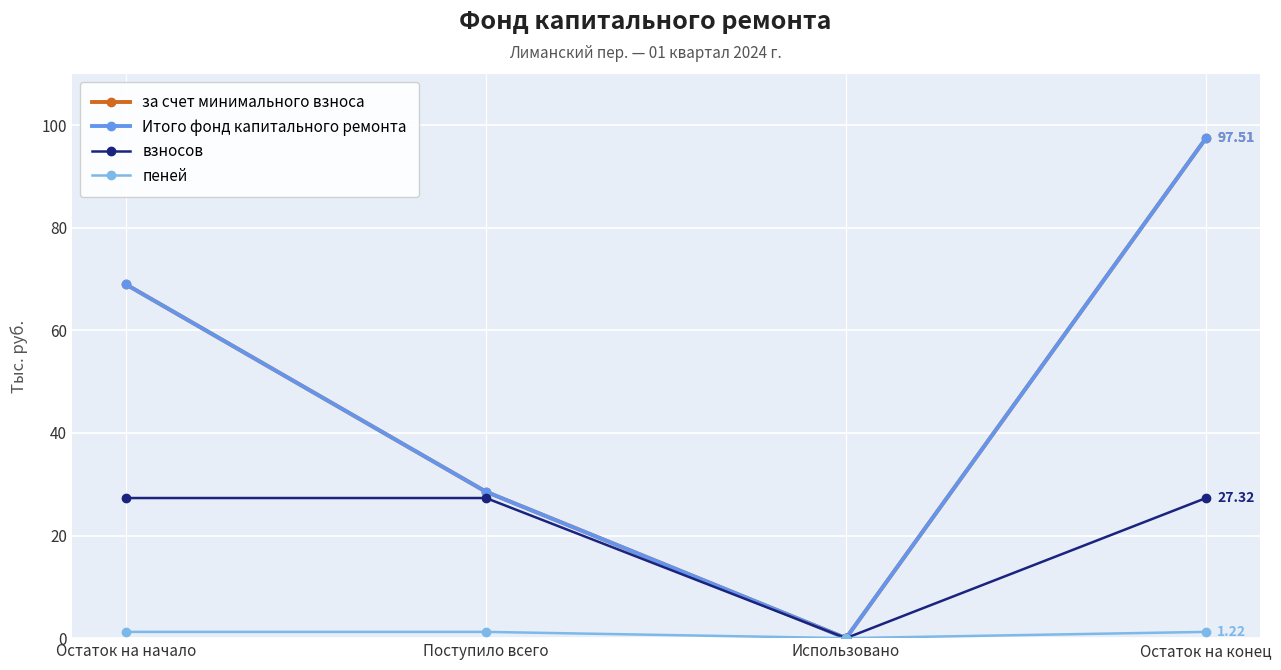

Reading left to right, transcribe all the data shown in this chart.

за счет минимального взноса: Остаток на начало=69.0	Поступило всего=28.5	Использовано=0.0	Остаток на конец=97.5
Итого фонд капитального ремонта: Остаток на начало=69.0	Поступило всего=28.5	Использовано=0.0	Остаток на конец=97.5
взносов: Остаток на начало=27.3	Поступило всего=27.3	Использовано=0.0	Остаток на конец=27.3
пеней: Остаток на начало=1.2	Поступило всего=1.2	Использовано=0.0	Остаток на конец=1.2